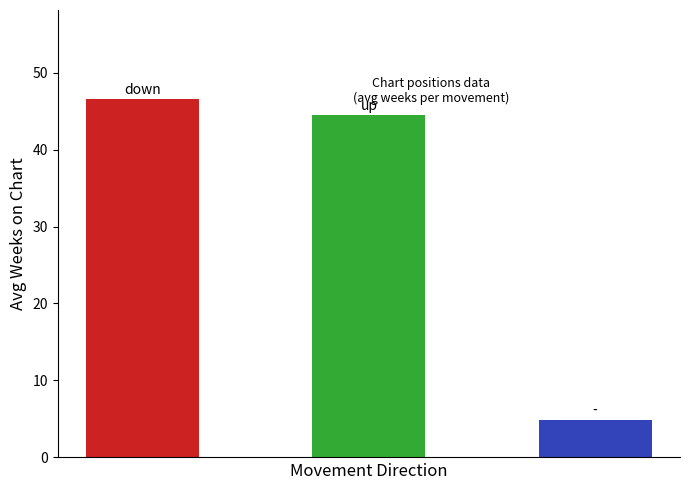

What is the difference between the maximum and minimum values?

41.7